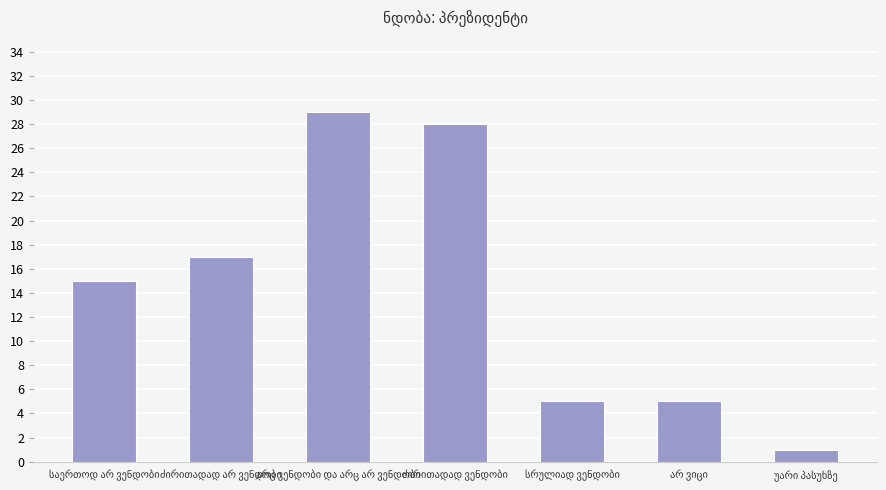

What is the greatest value displayed?

29